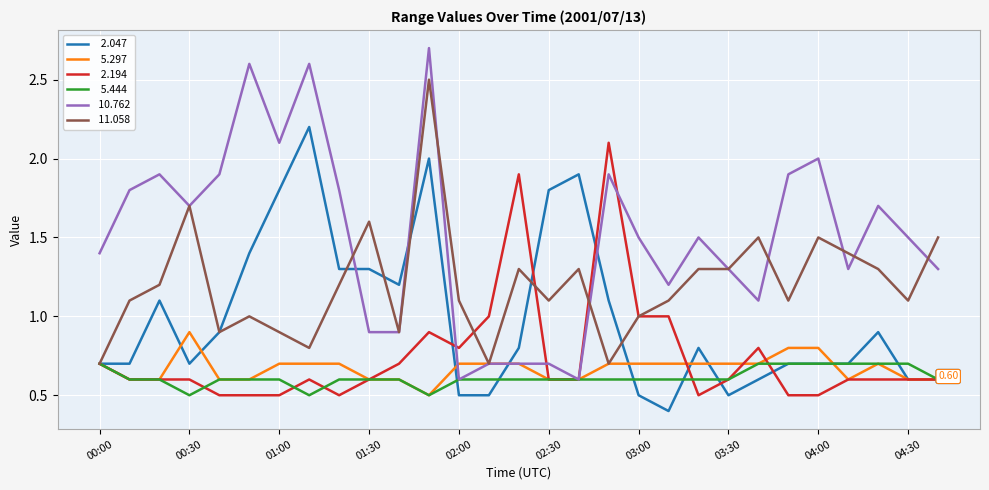

Does the chart display data point markers on the line(s)?

No